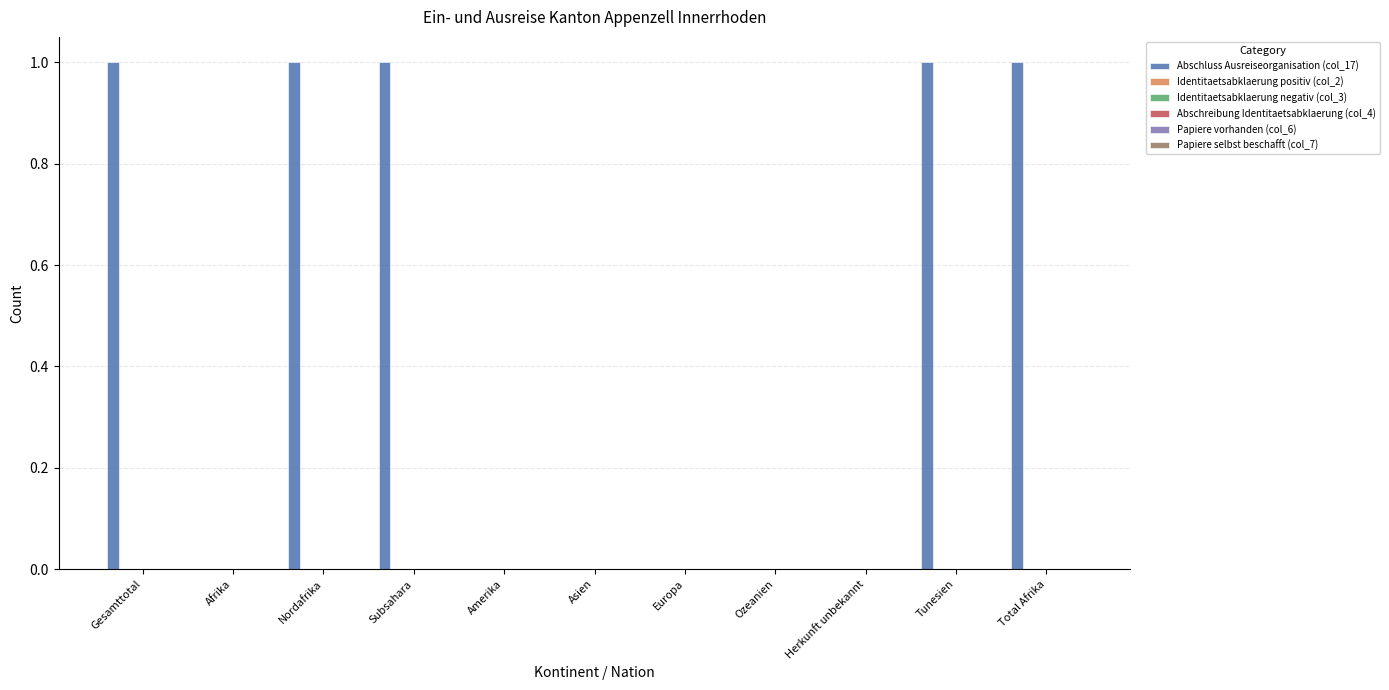

How many distinct data groups are displayed?

1